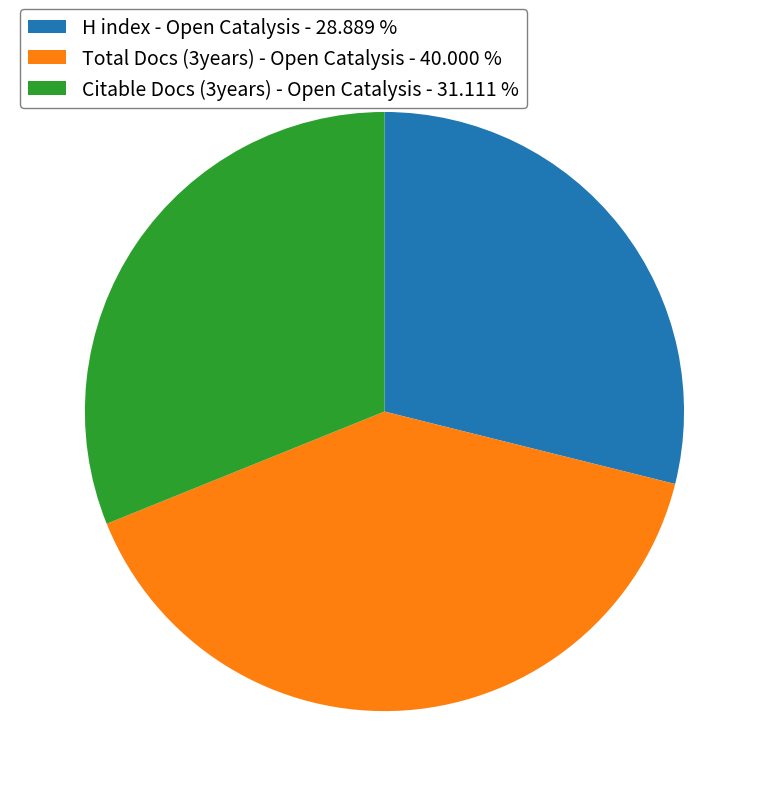

Rank the categories by value from highest to lowest.

Total Docs (3years) - Open Catalysis - 40.000 %, Citable Docs (3years) - Open Catalysis - 31.111 %, H index - Open Catalysis - 28.889 %